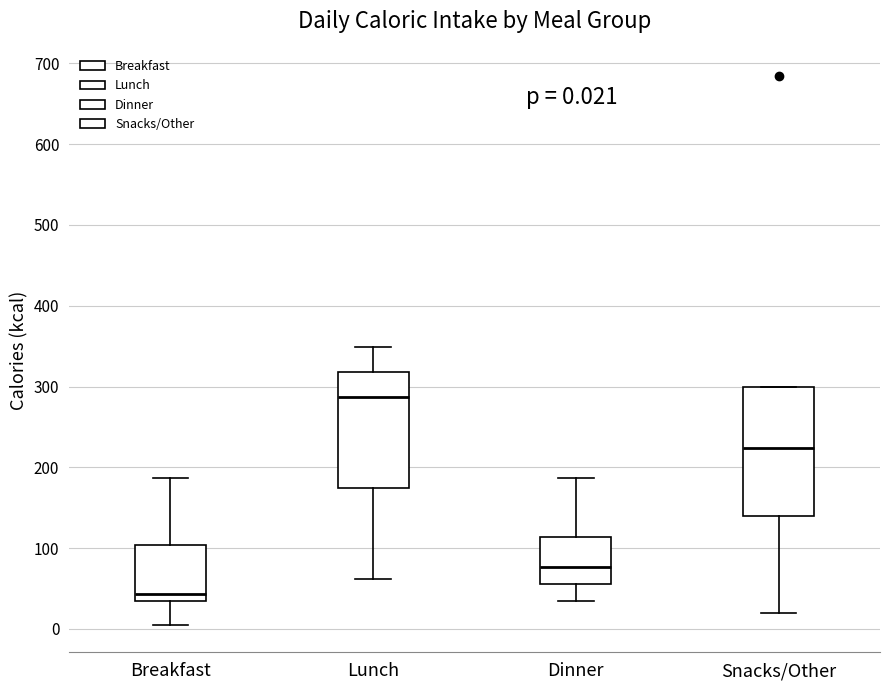

Which box's median line is the lowest?

Breakfast